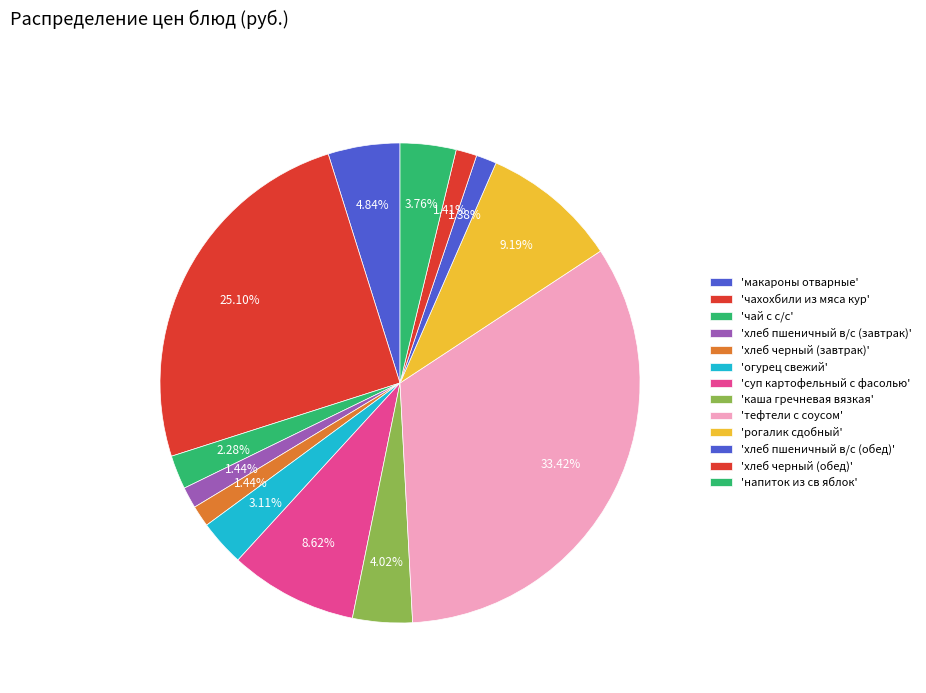

Does any single category account for the majority?

No